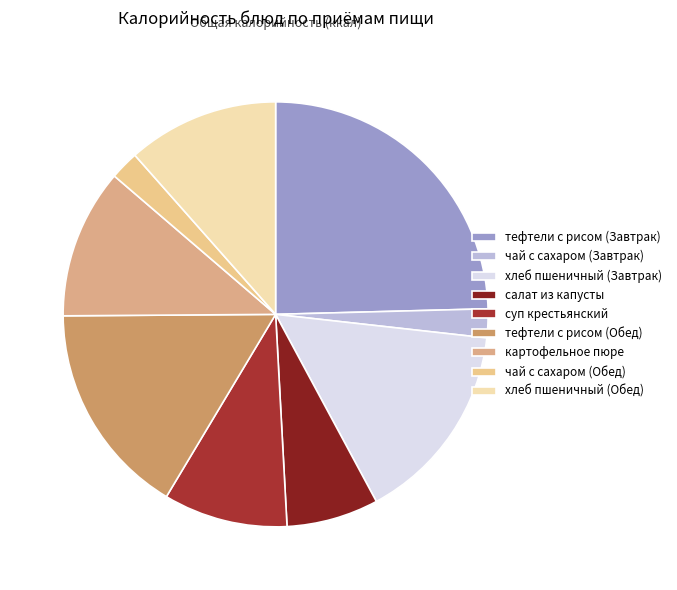

Between чай с сахаром (Обед) and хлеб пшеничный (Обед), which is larger?

хлеб пшеничный (Обед)